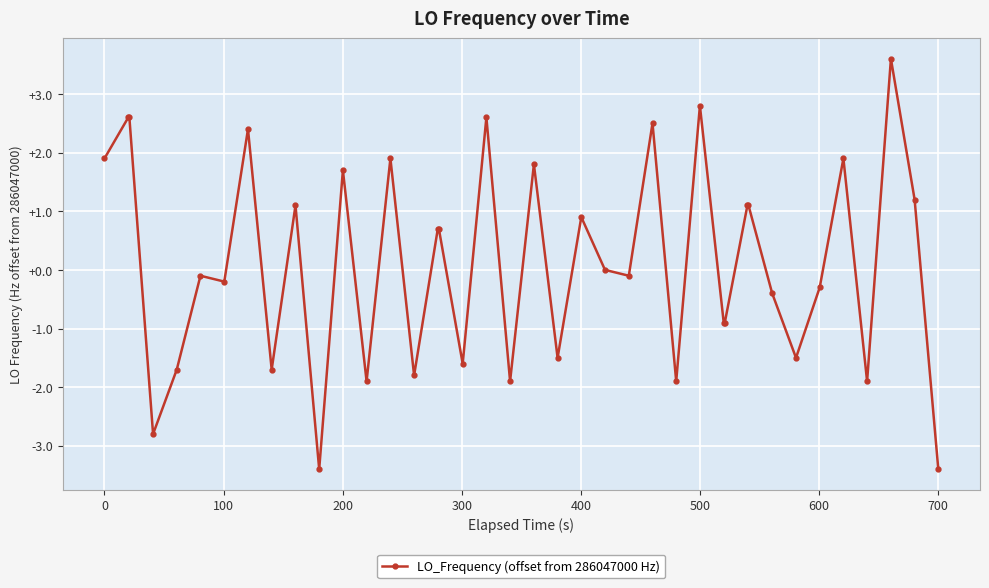

What is the greatest value displayed?

3.6